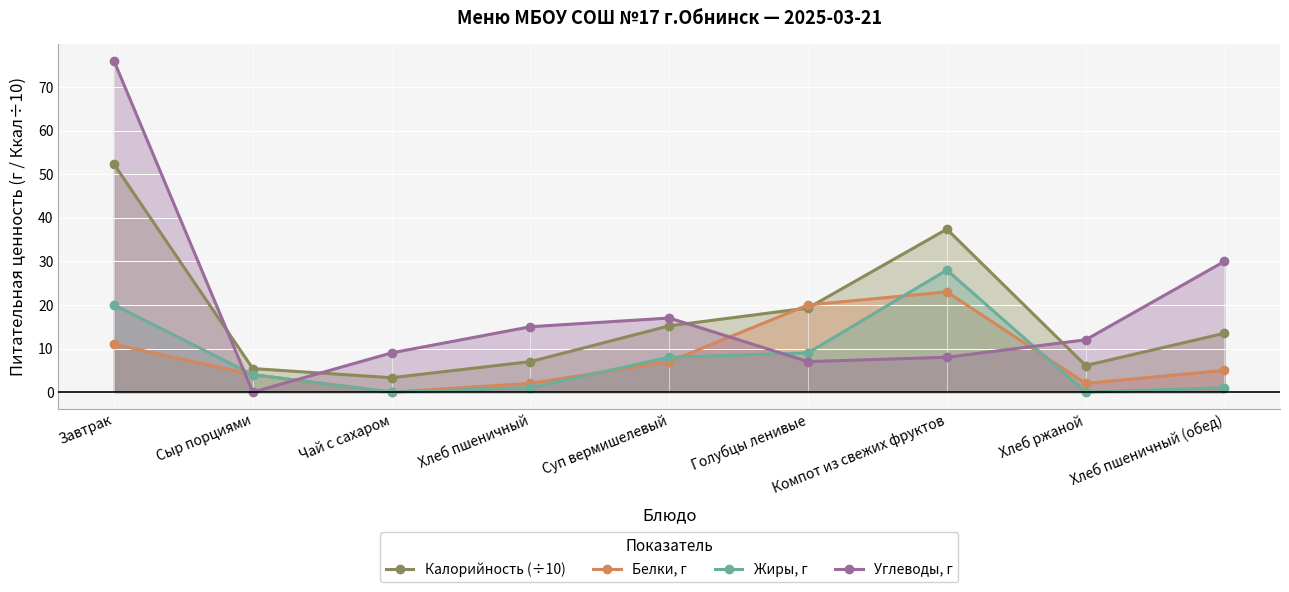

At Хлеб ржаной, list the series in order from largest to smallest.

Углеводы, г, Калорийность (÷10), Белки, г, Жиры, г